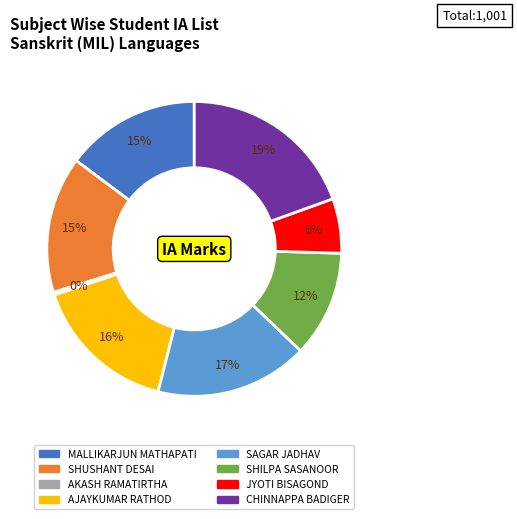

Which category has the smallest portion of the pie?

AKASH RAMATIRTHA